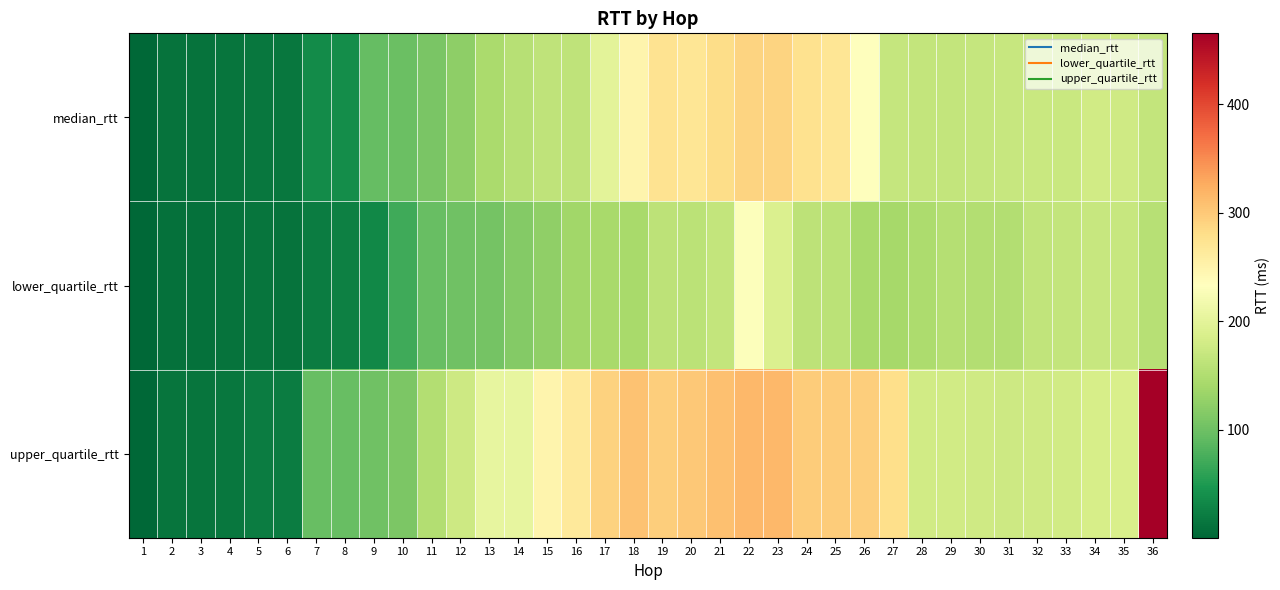

At which category is the sum across all series the highest?

22